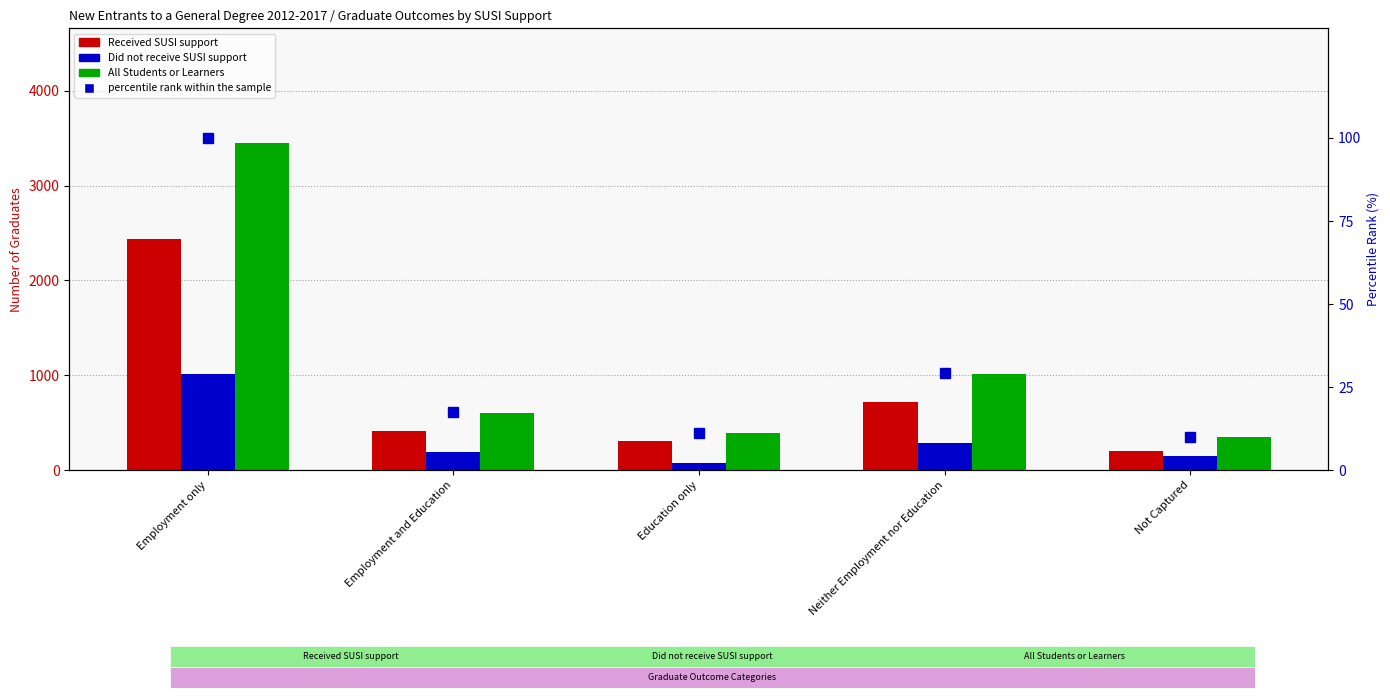

What is the greatest value displayed?

3450.0